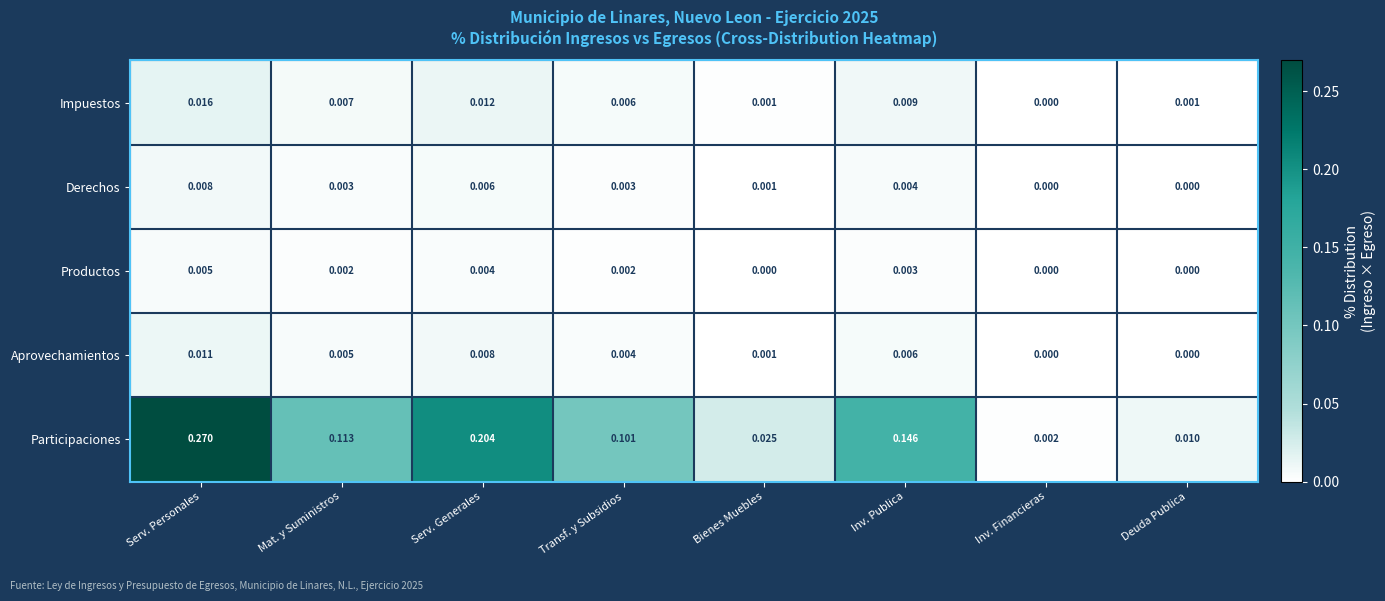

How many distinct data groups are displayed?

5